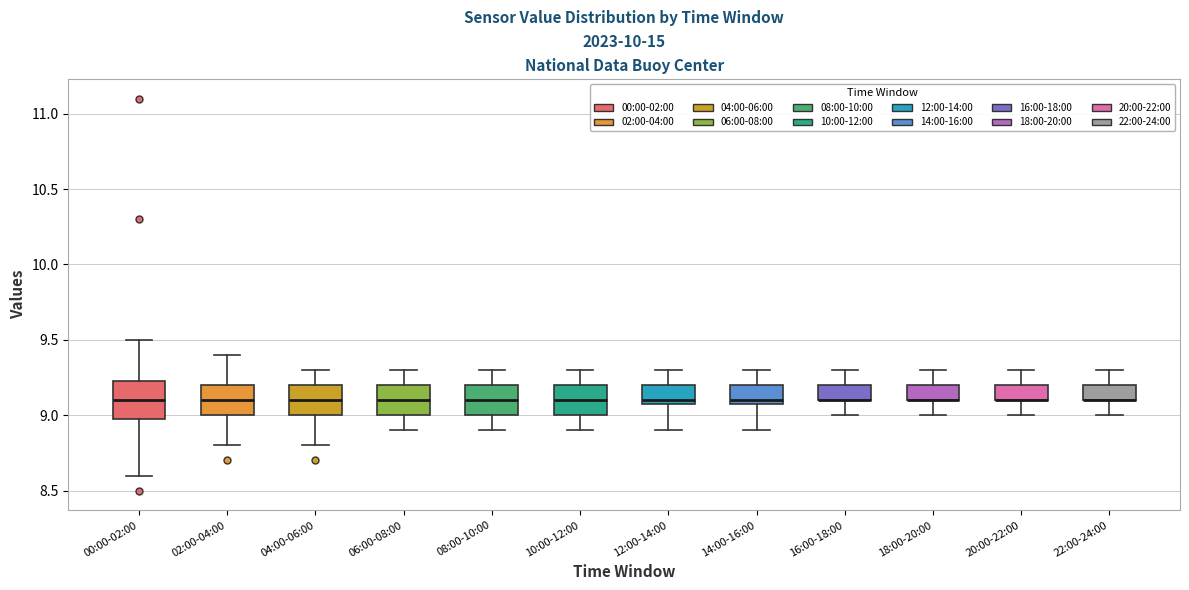

Comparing the boxes themselves (not the whiskers), which one is the tallest?

00:00-02:00